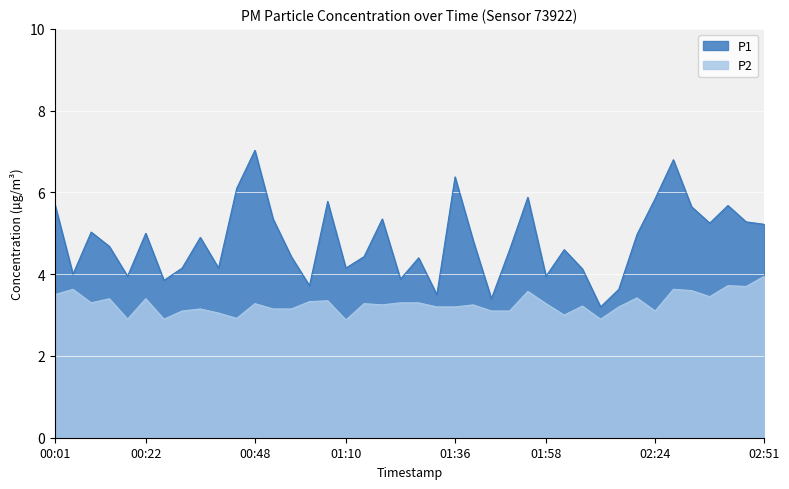

At 02:42, list the series in order from smallest to largest.

P2, P1